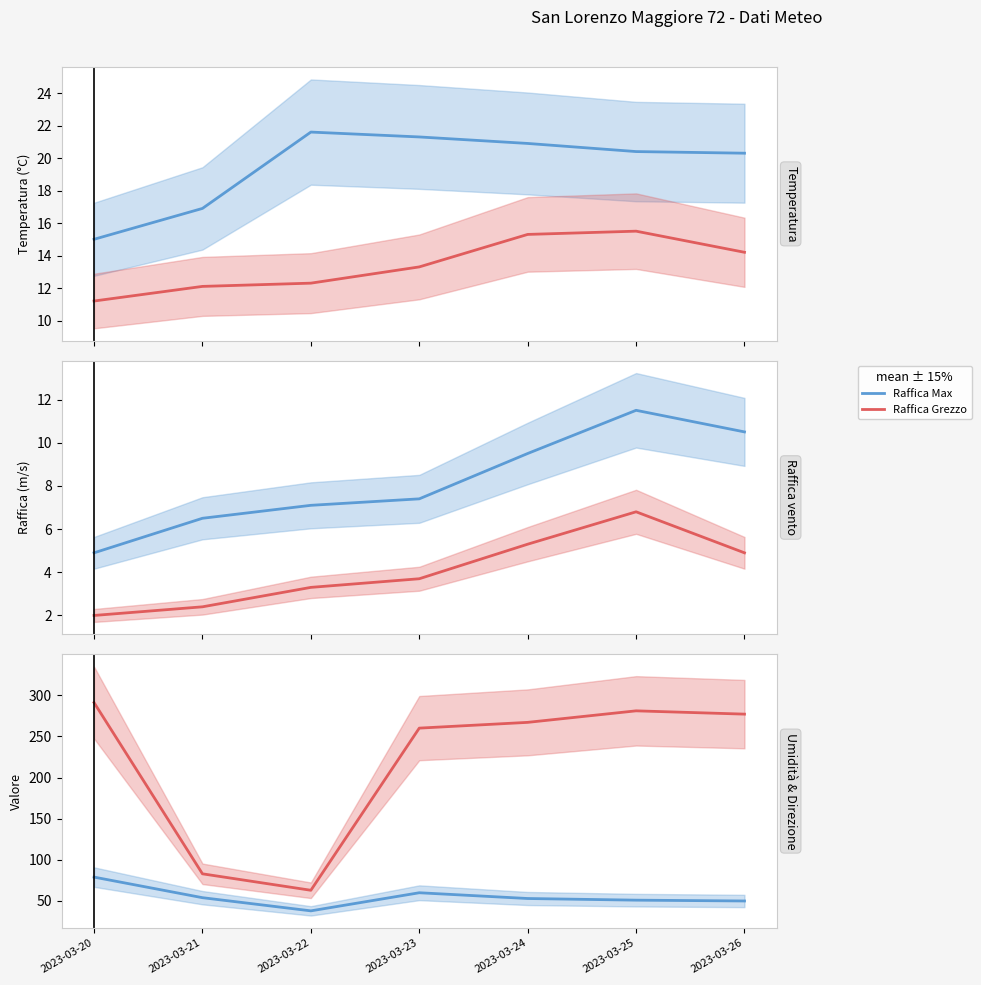

What is the greatest value displayed?

291.0